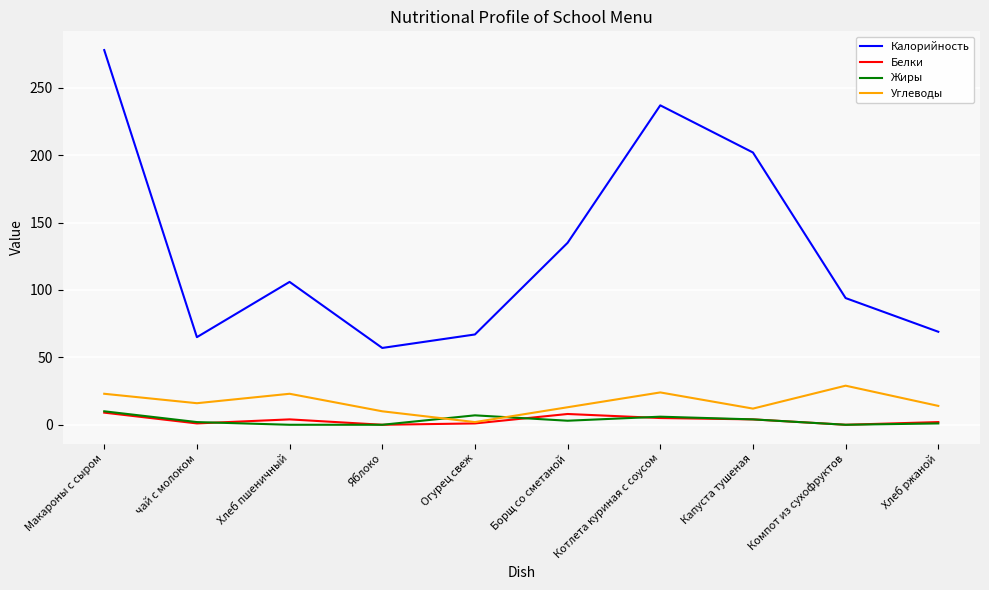

What are all the series names shown in the legend?

Калорийность, Белки, Жиры, Углеводы